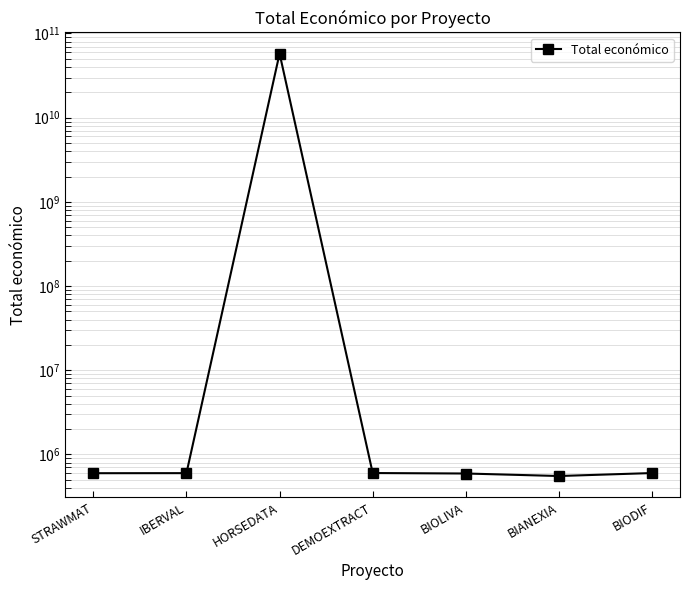

What is the label of the 5th point from the right?

HORSEDATA